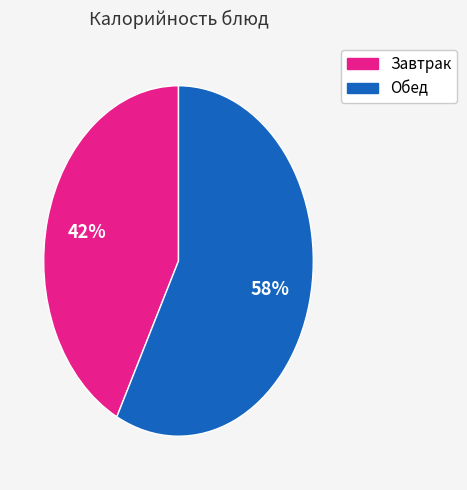

To the nearest percent, what is the average slice percentage?

50%